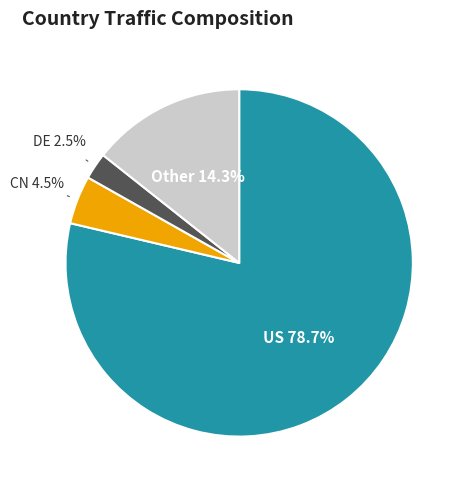

Which slice is the smallest?

DE